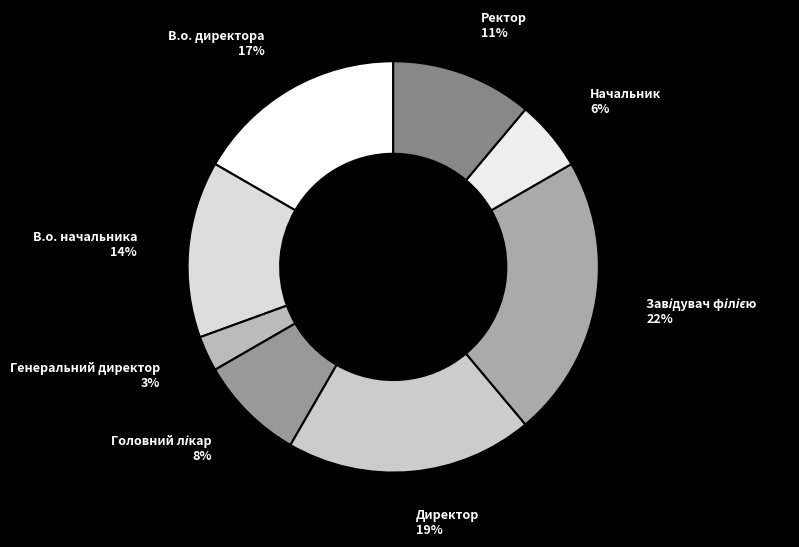

Is В.о. директора the majority of the pie?

No